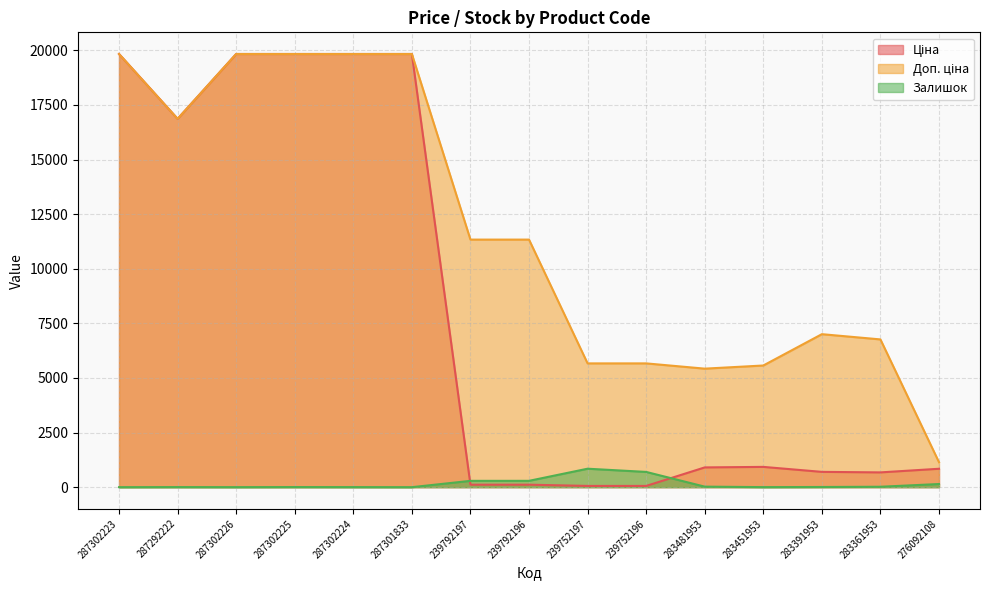

Reading left to right, extract all data points from this chart.

Ціна: 19831.1	16863.2	19831.1	19831.1	19831.1	19831.1	113.3	113.3	56.7	56.7	904.3	928.3	700.4	676.4	842.8
Доп. ціна: 19831.1	16863.2	19831.1	19831.1	19831.1	19831.1	11334.0	11334.0	5667.0	5667.0	5425.9	5569.9	7004.3	6764.4	1142.1
Залишок: 0.0	4.0	1.0	5.0	3.0	0.0	289.0	290.0	845.0	698.0	24.0	2.0	8.0	19.0	144.0